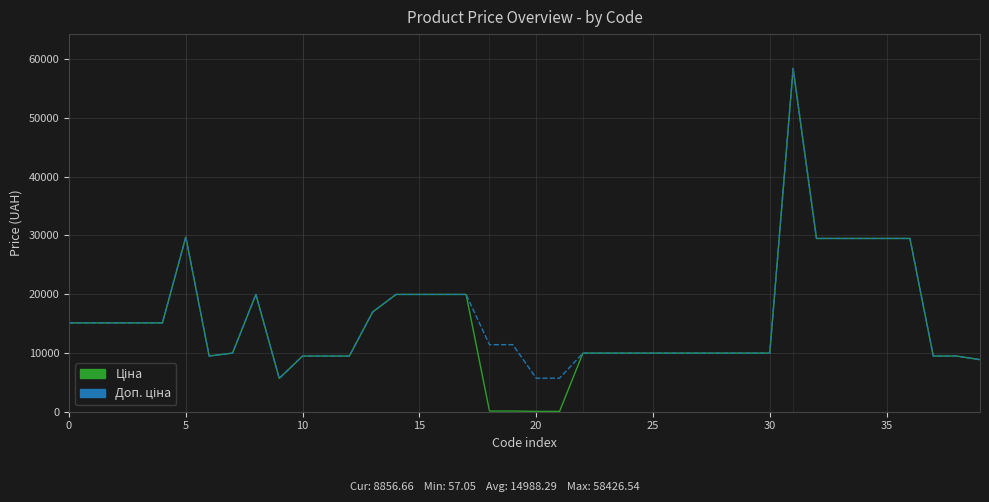

What is the maximum value shown in the chart?

58426.5